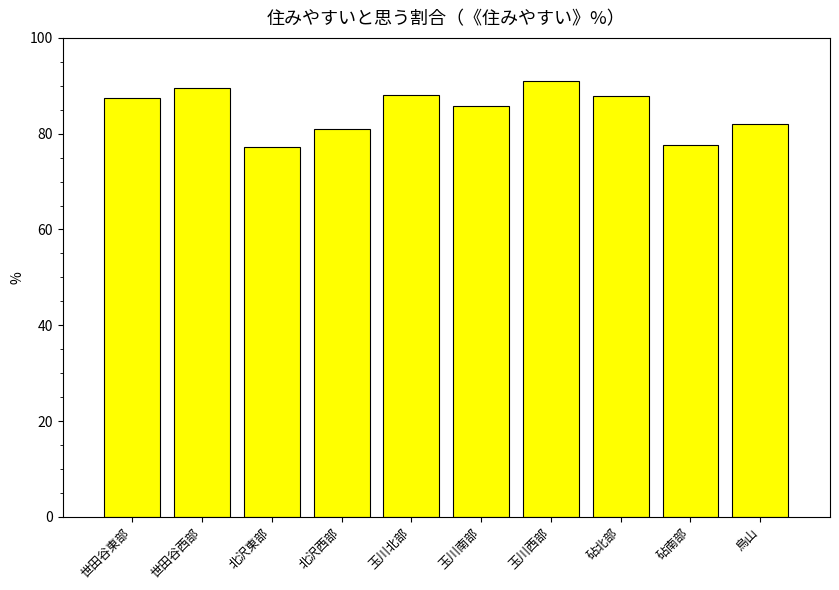

What is the smallest value displayed?

77.3